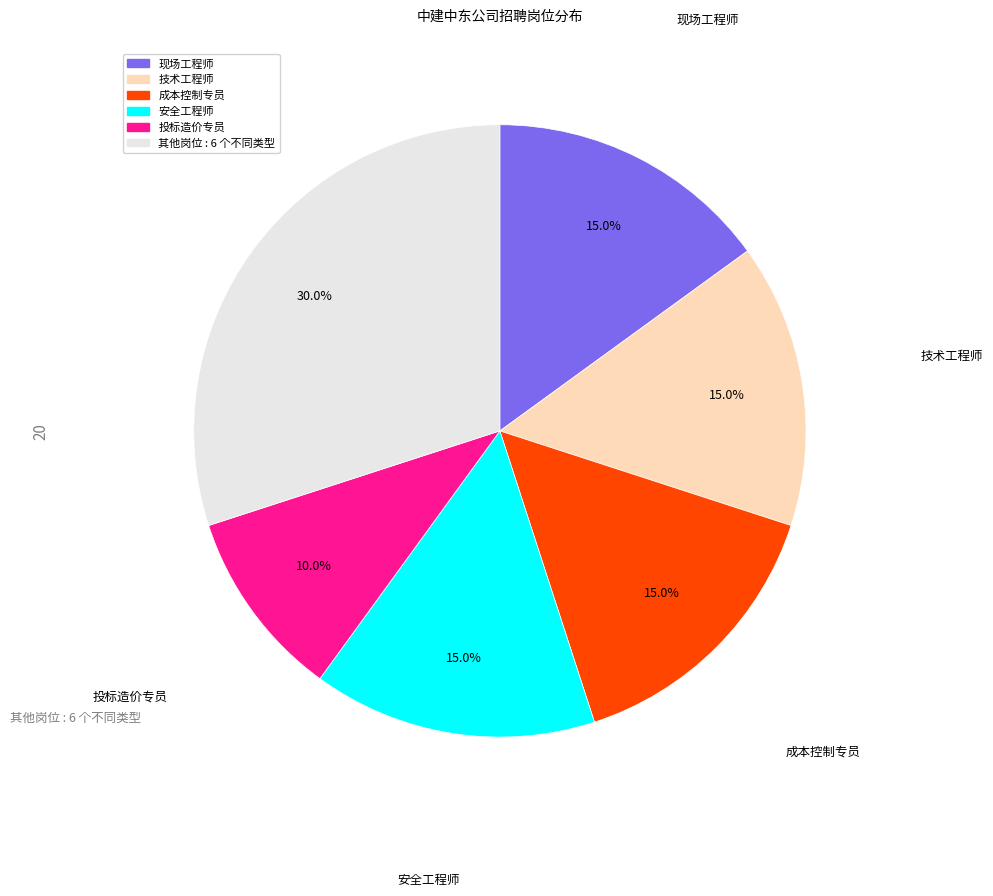

Does any single category account for the majority?

No